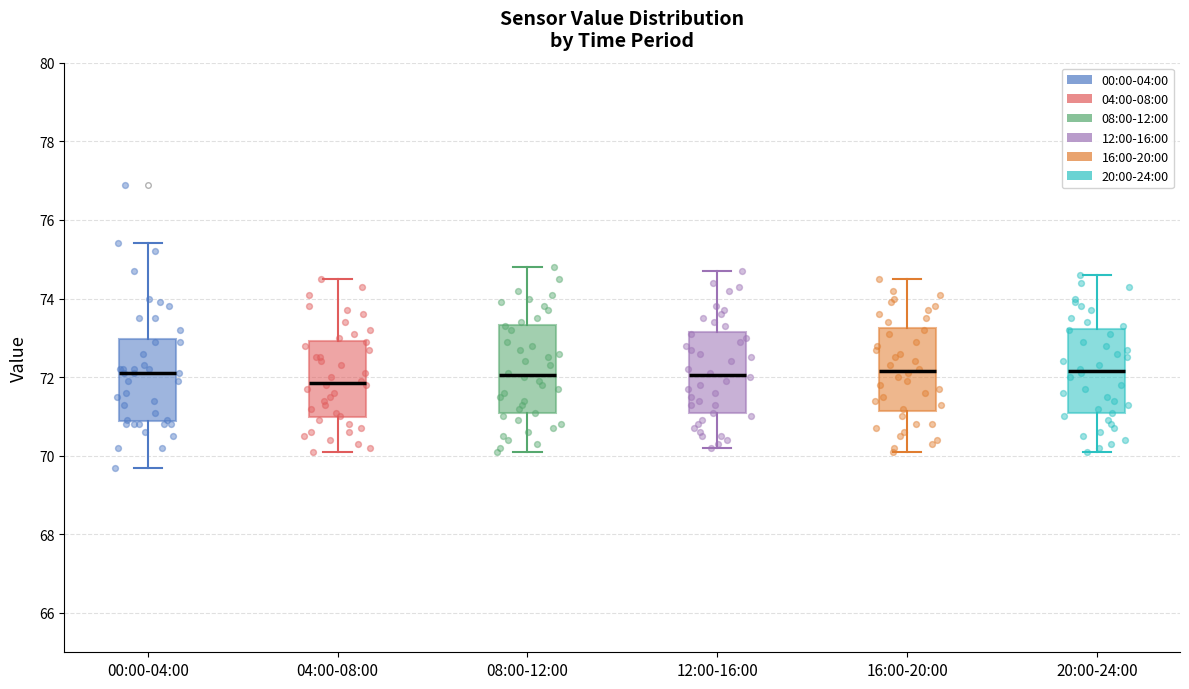

Reading left to right, transcribe this box plot: for each box, give where its median line is, the range the box spans, and where its two whiskers end, as read against the y-axis. The values are not printed on the chart, so give them approximately, as read against the axis.

00:00-04:00: median 72.2, box 70.8 to 73.0, whiskers 69.8 to 75.4
04:00-08:00: median 71.8, box 71.0 to 73.0, whiskers 70.2 to 74.6
08:00-12:00: median 72.0, box 71.0 to 73.4, whiskers 70.2 to 74.8
12:00-16:00: median 72.0, box 71.0 to 73.2, whiskers 70.2 to 74.8
16:00-20:00: median 72.2, box 71.2 to 73.2, whiskers 70.2 to 74.6
20:00-24:00: median 72.2, box 71.0 to 73.2, whiskers 70.2 to 74.6